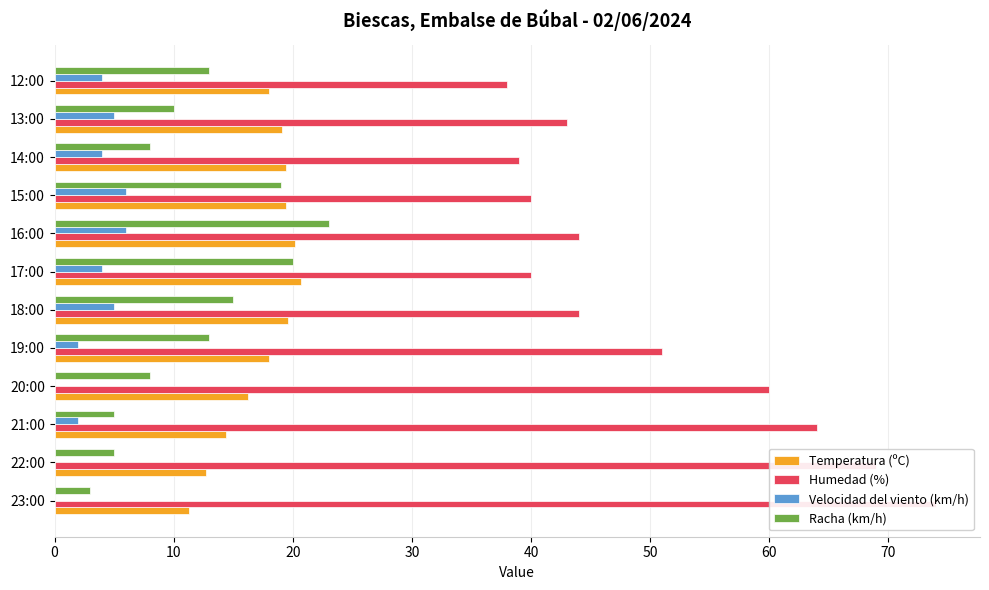

Is it true that Racha (km/h) equals 16.0 at 13:00?

False